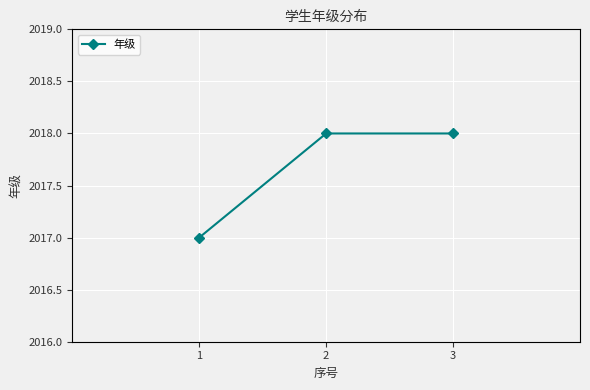

Count the values in the range 2017 to 2018.

3